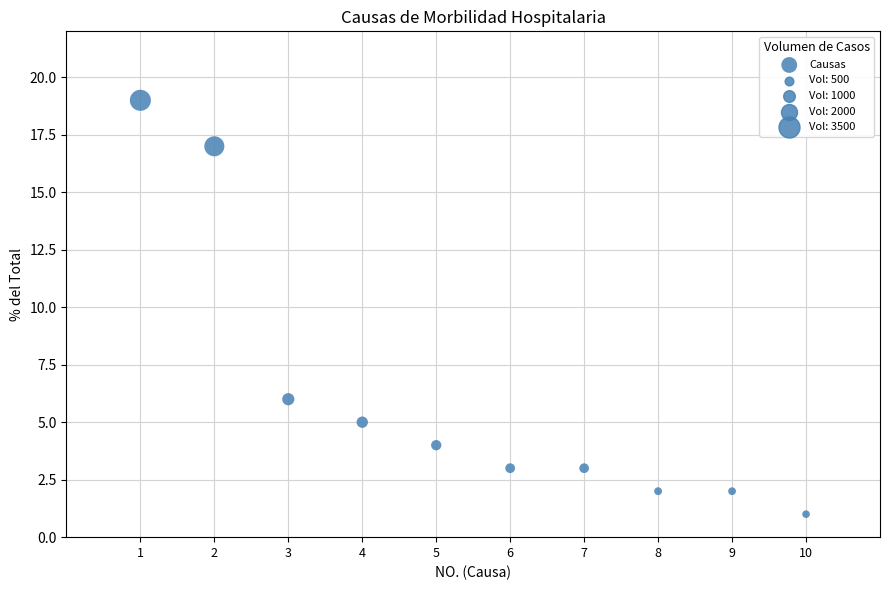

What is the range of Y values (max minus min)?

18